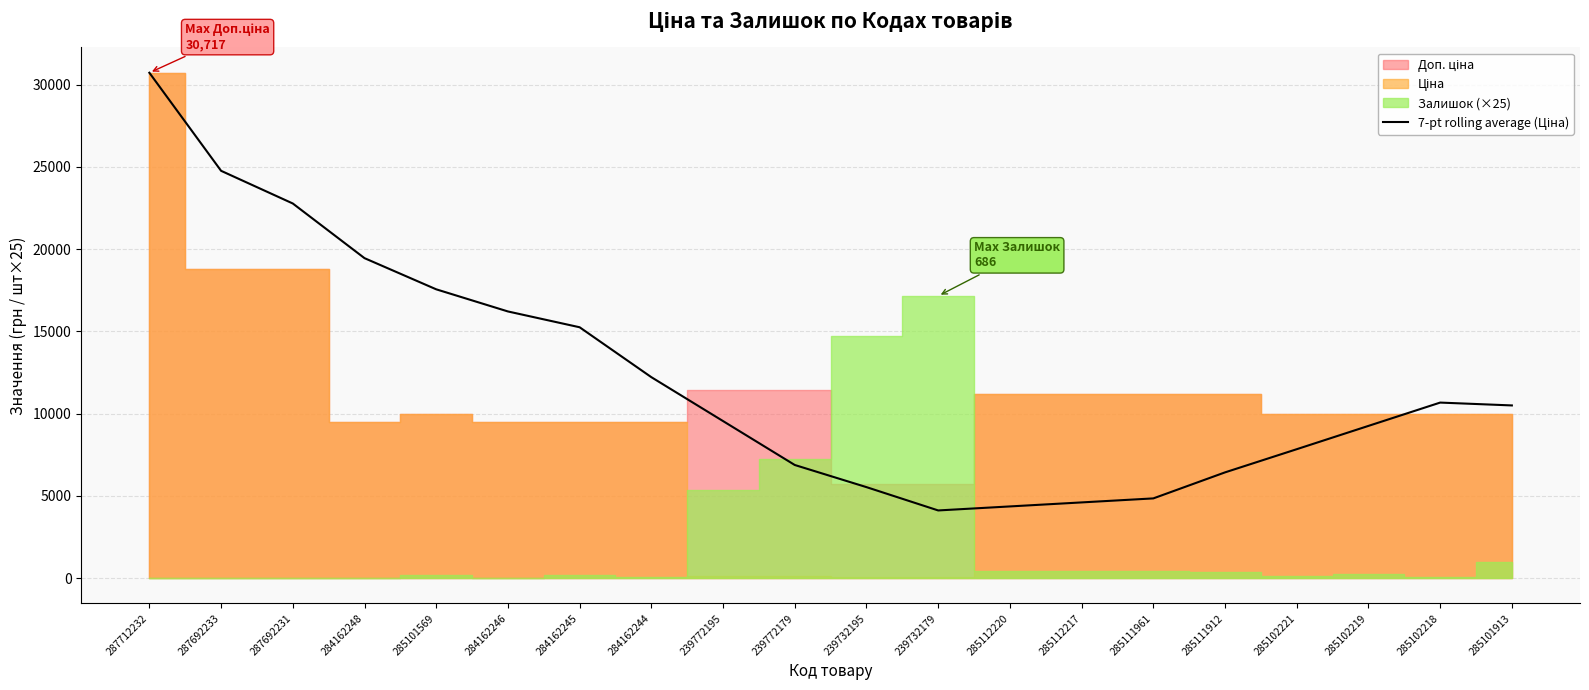

What is the sum of all values?

243445.4